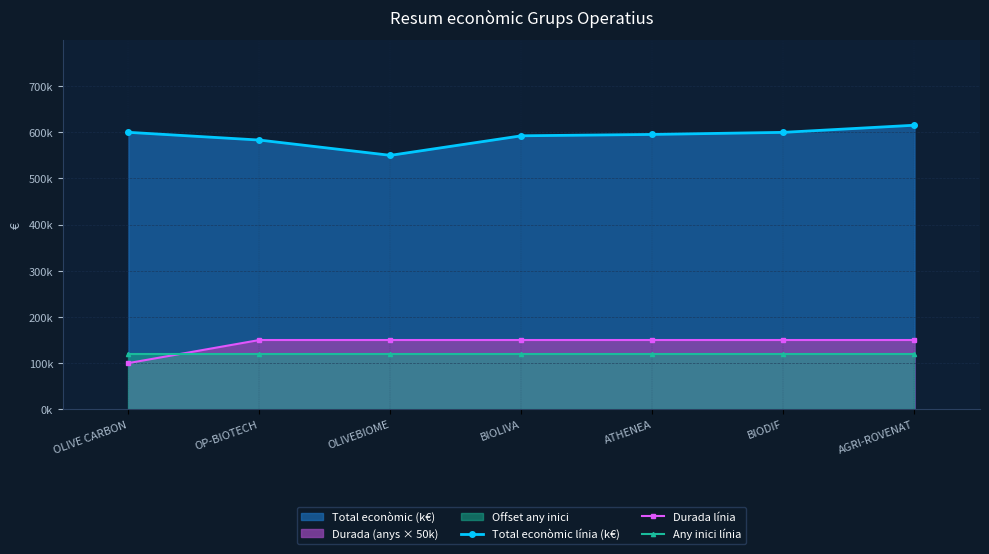

How many lines are shown in the chart?

3